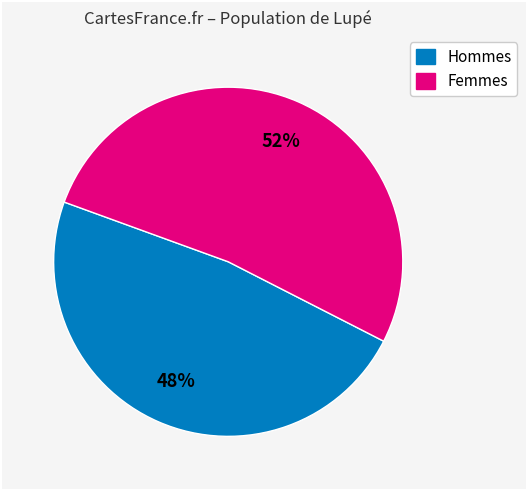

Is there a majority slice in this chart?

Yes